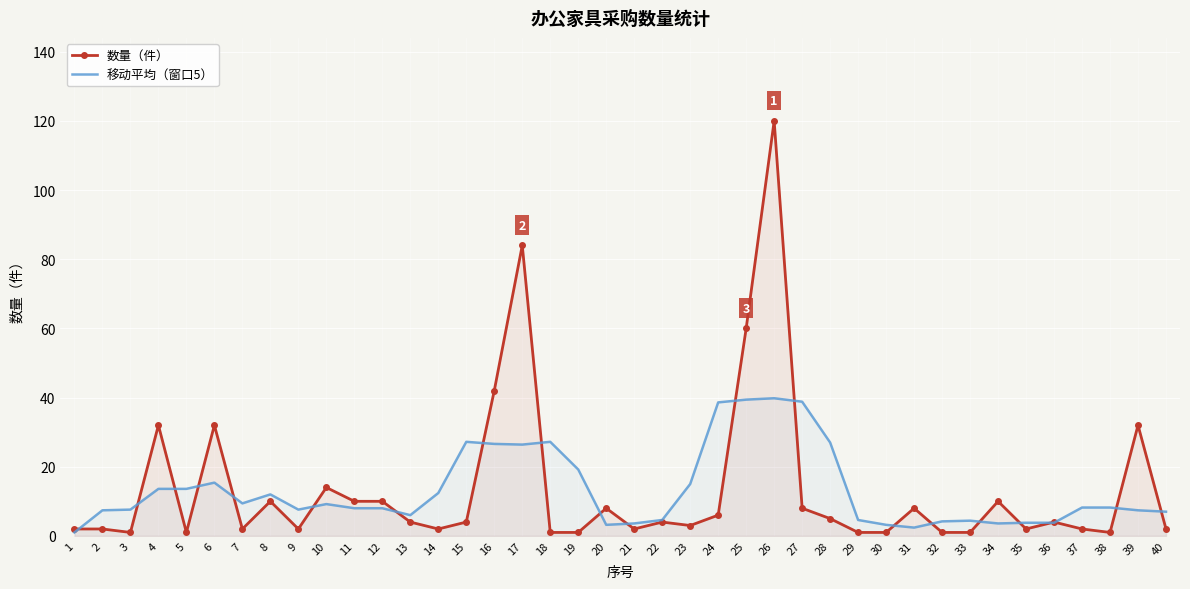

The value of 数量（件） at 16 is 42.0. True or false?

True